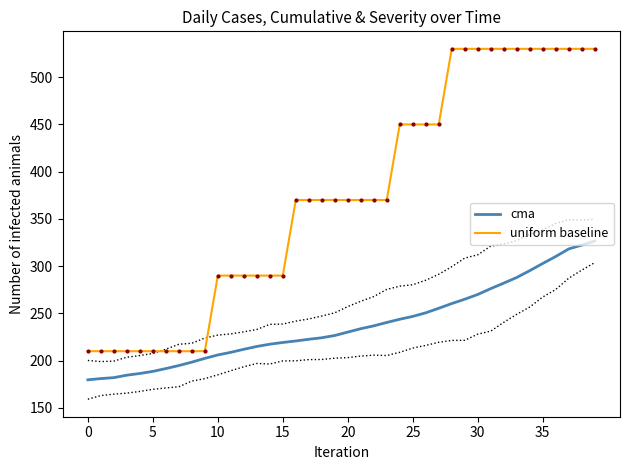

Rank the series by their average value, from highest to lowest.

uniform baseline, cma